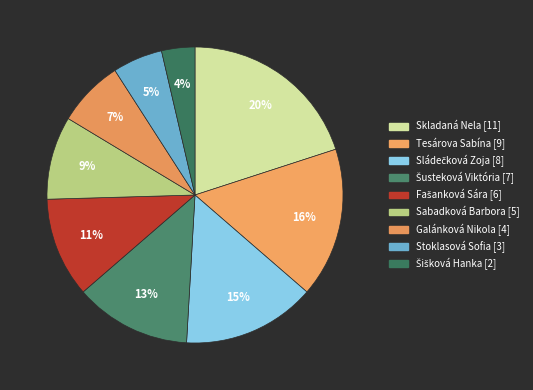

True or false: Šišková Hanka accounts for 11% of the total.

False